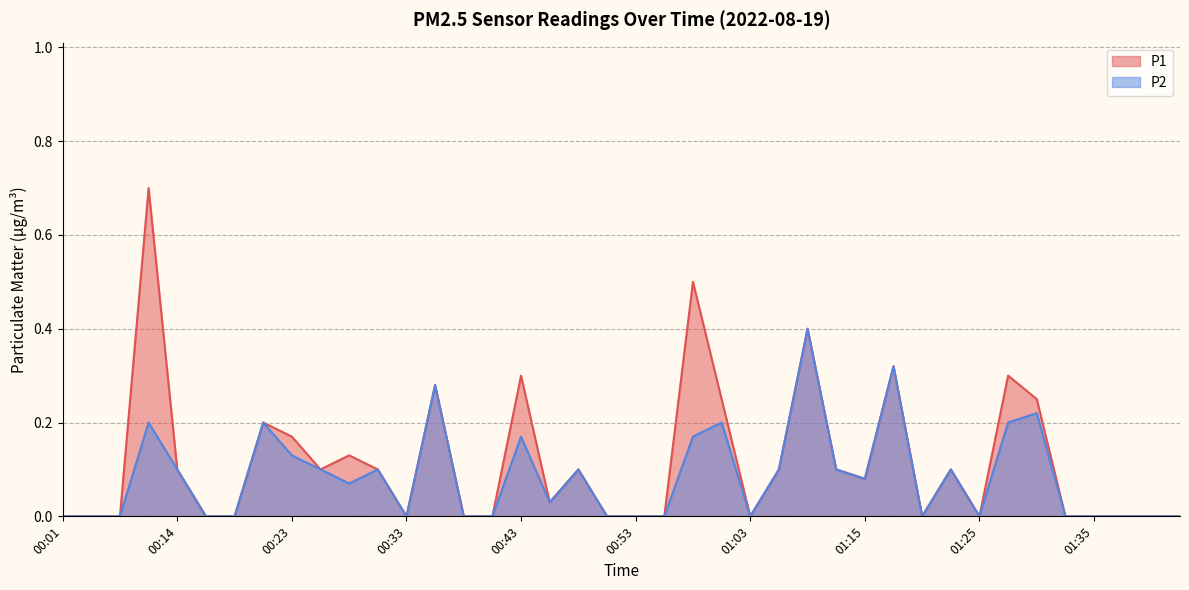

Which category has the highest value across all series?

00:11